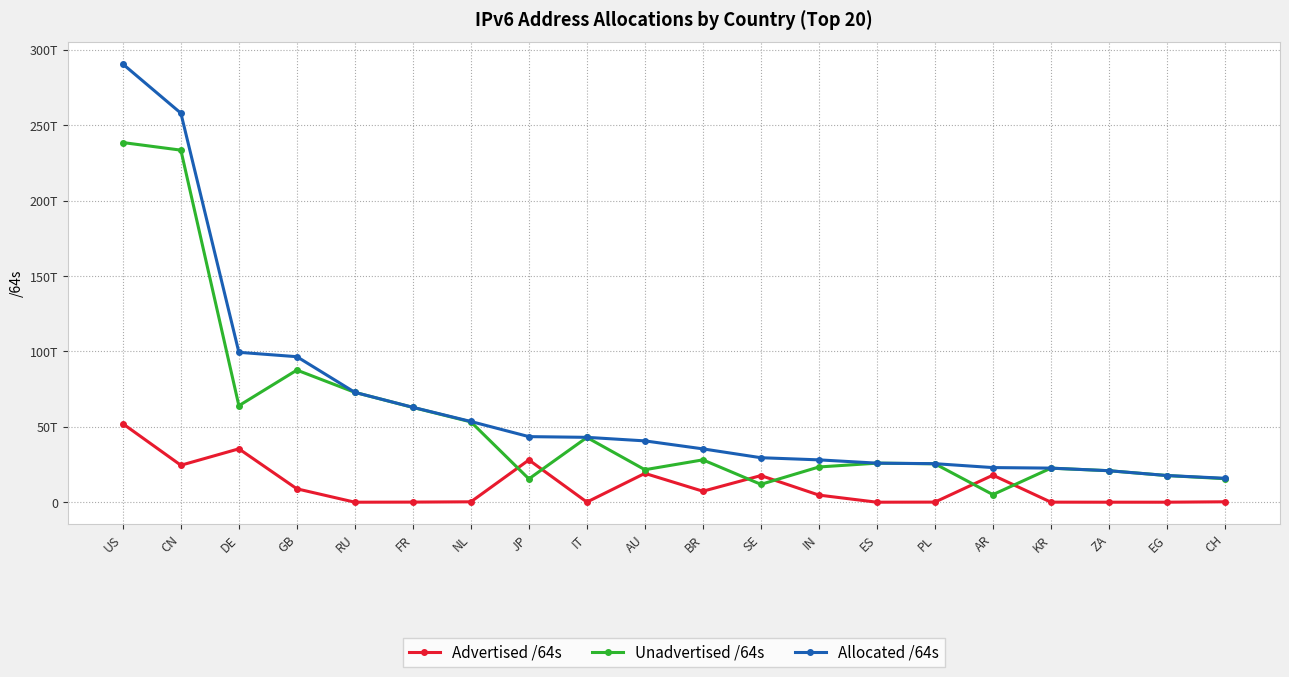

What is the label of the 20th point from the right?

US